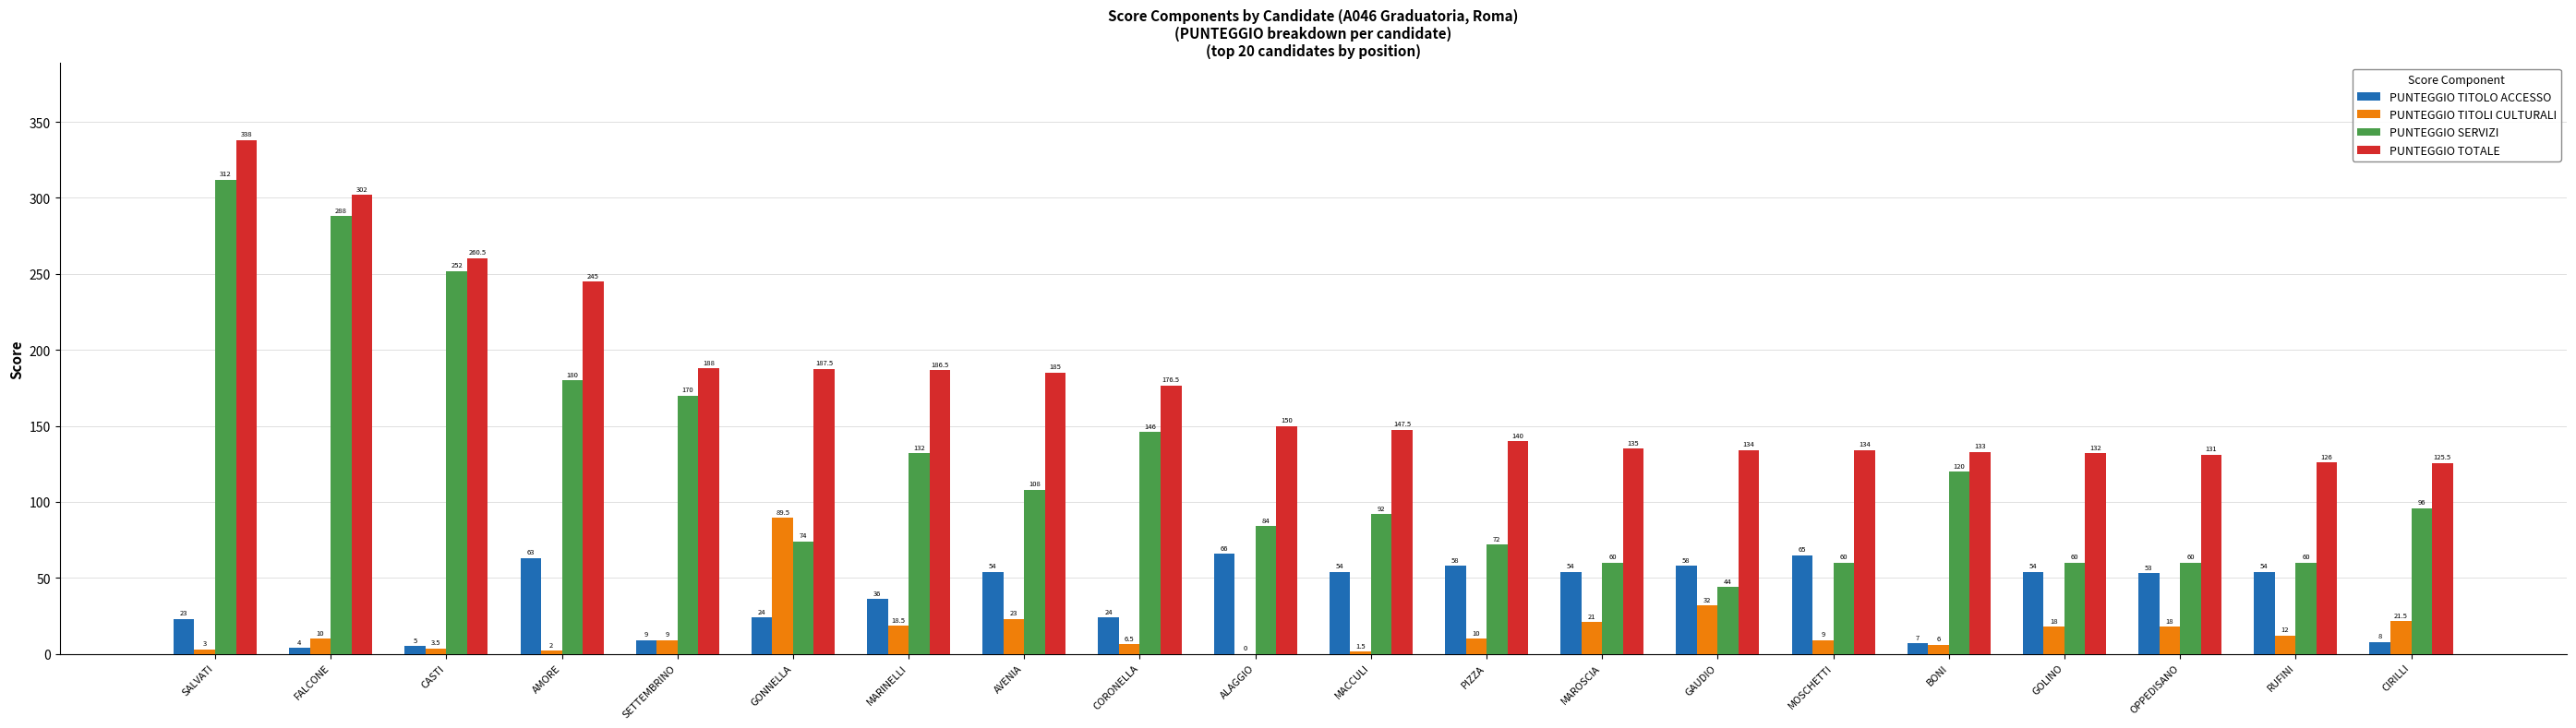

What is the average value of the PUNTEGGIO TITOLI CULTURALI series?

15.7